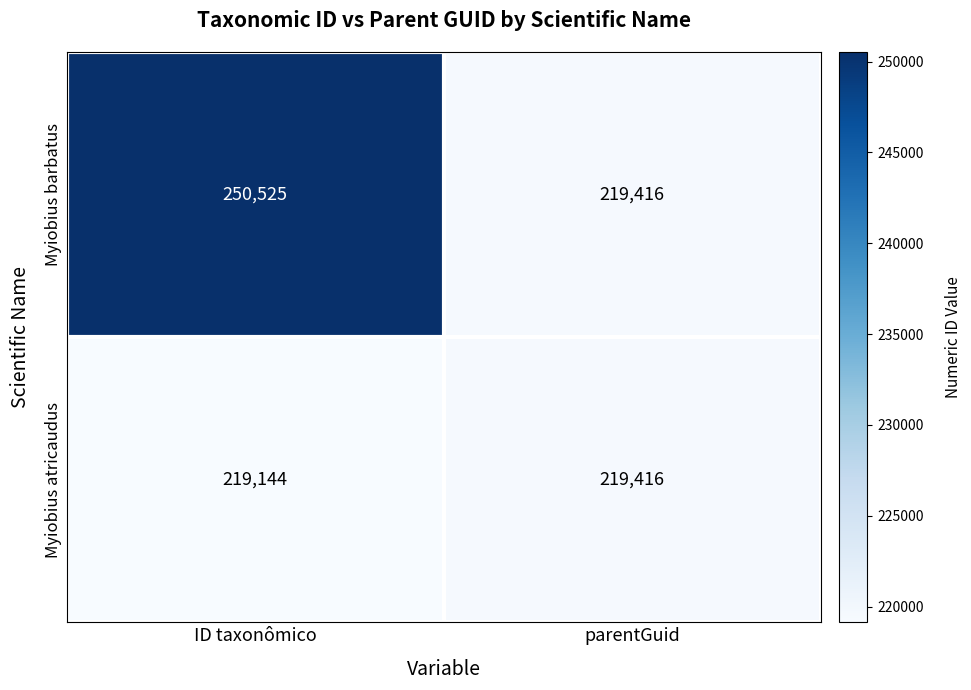

What is the total value across all series at ID taxonômico?

469669